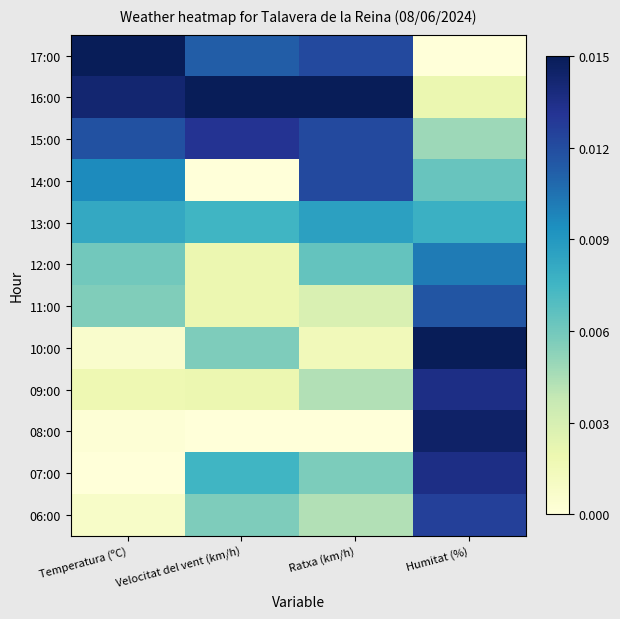

What is the total value across all series at Temperatura (ºC)?

4.9